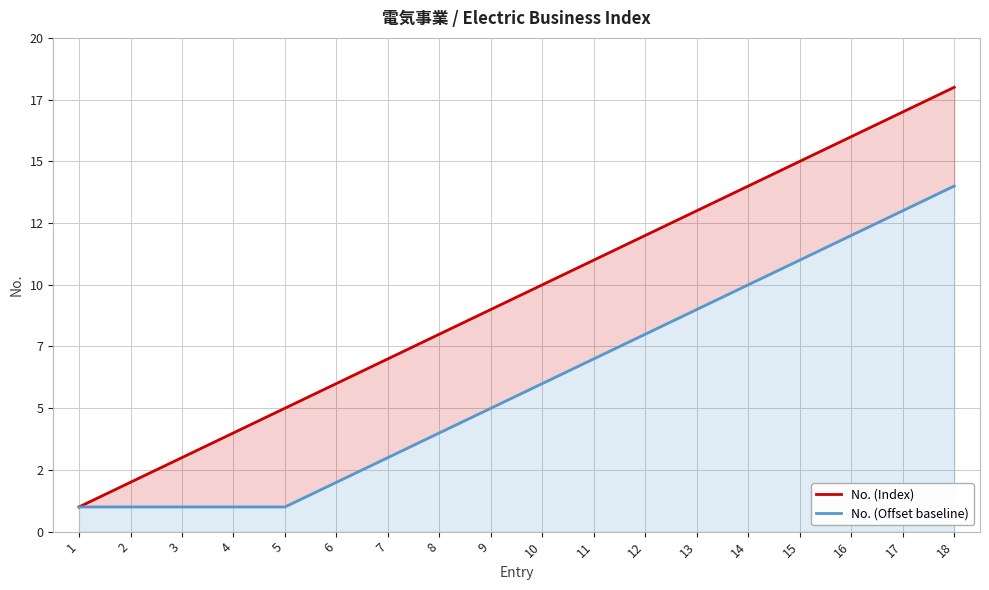

What is the spread (max minus min) of values at 12?

4